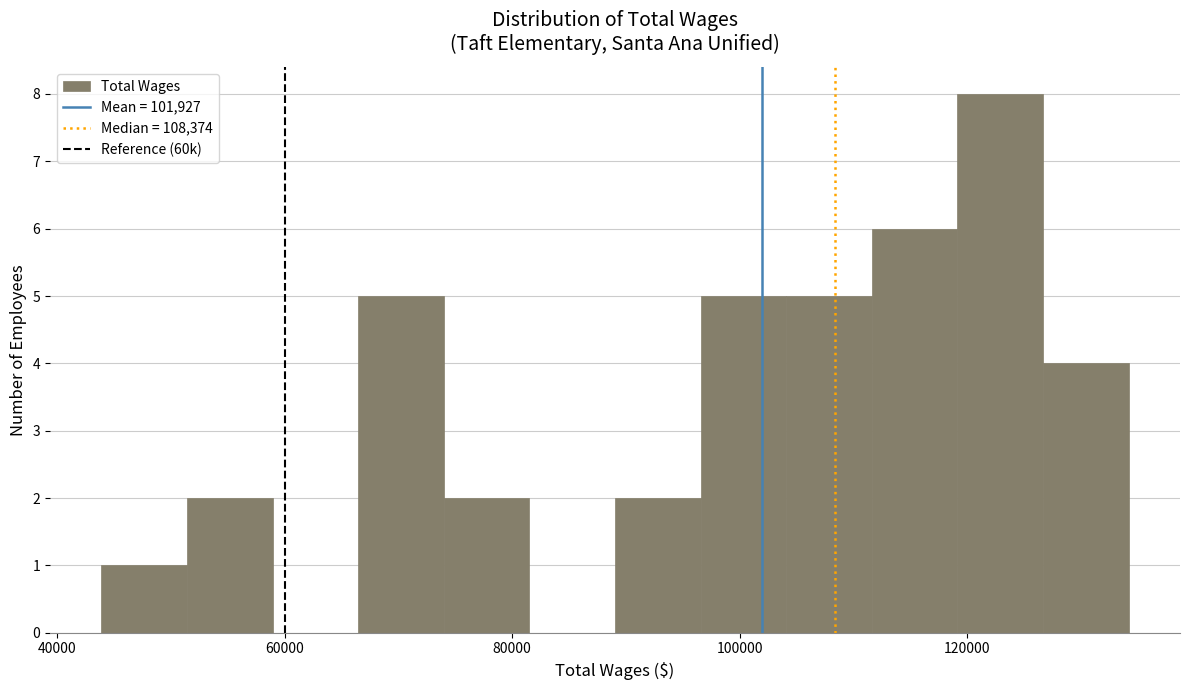

Read against the x-axis, roughly where is the centre of the tallest bar?

122000